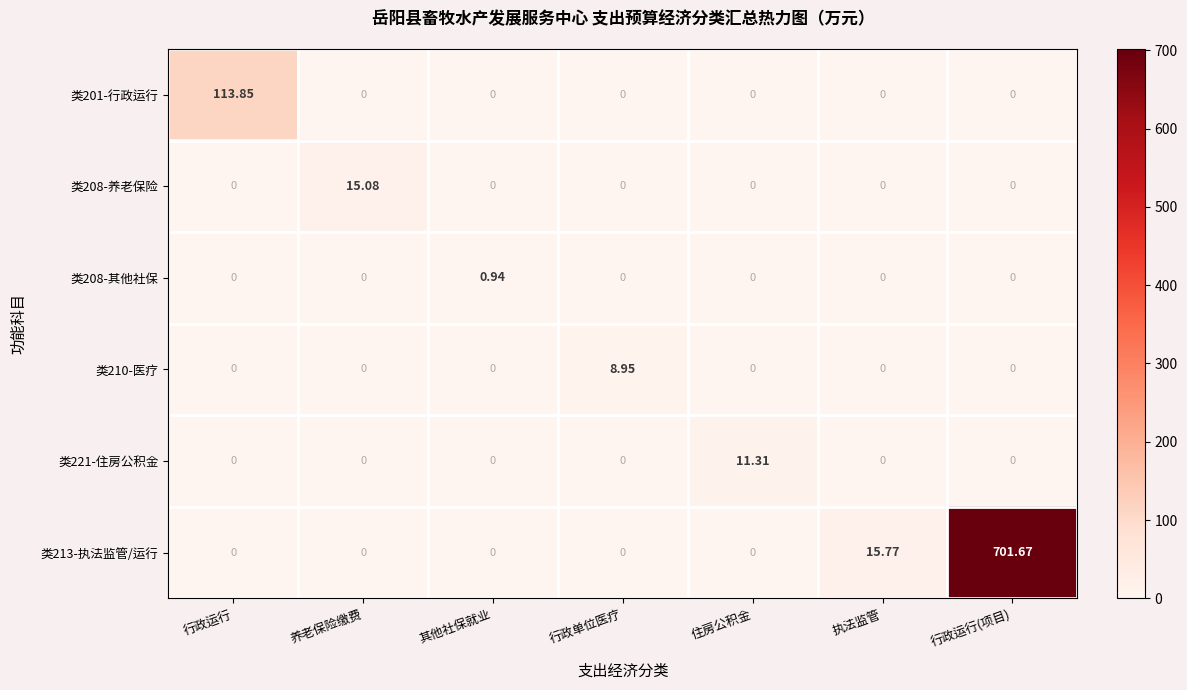

At which label does 类208-养老保险 reach its peak?

养老保险缴费